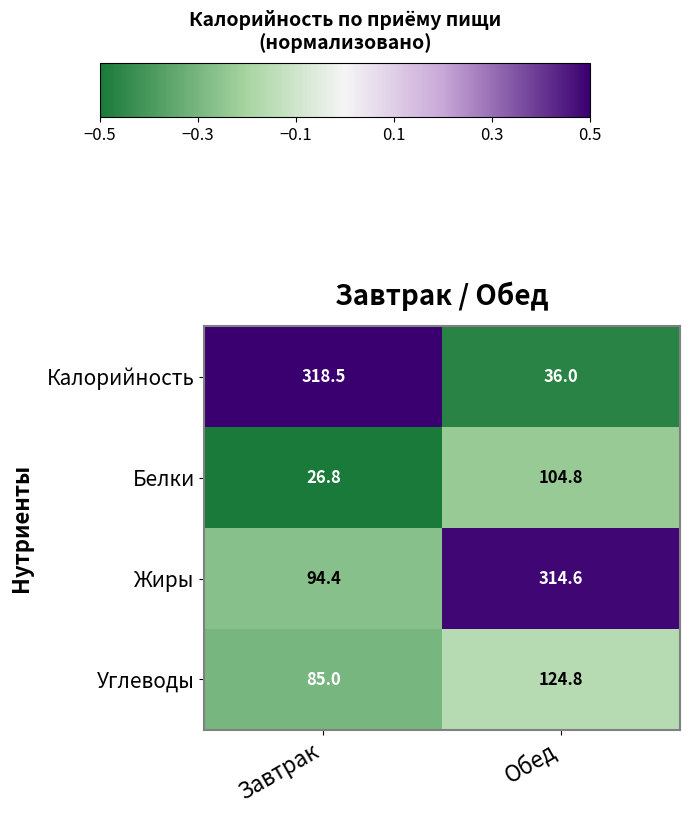

Which series has the widest spread of values?

Калорийность